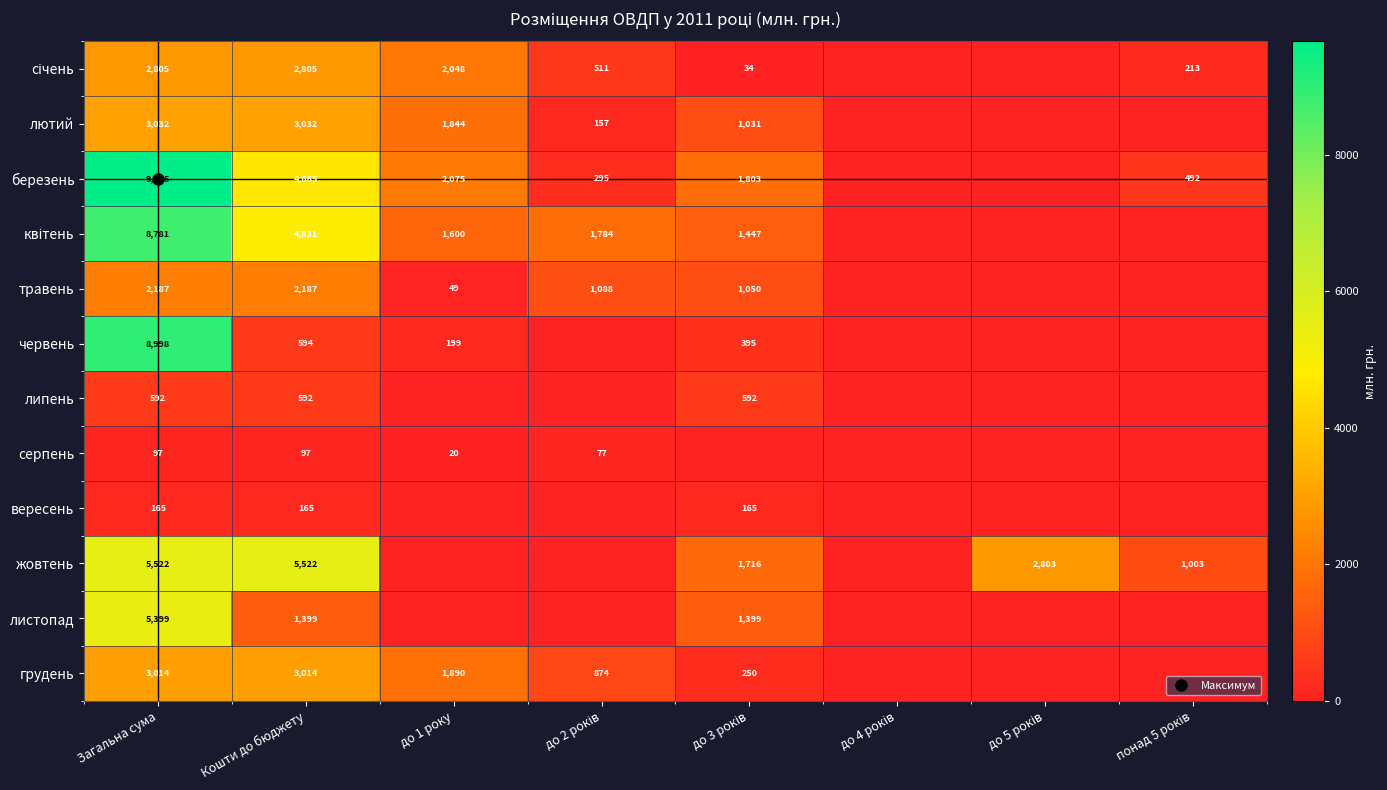

The листопад series shows 0.0 at до 4 років. True or false?

True